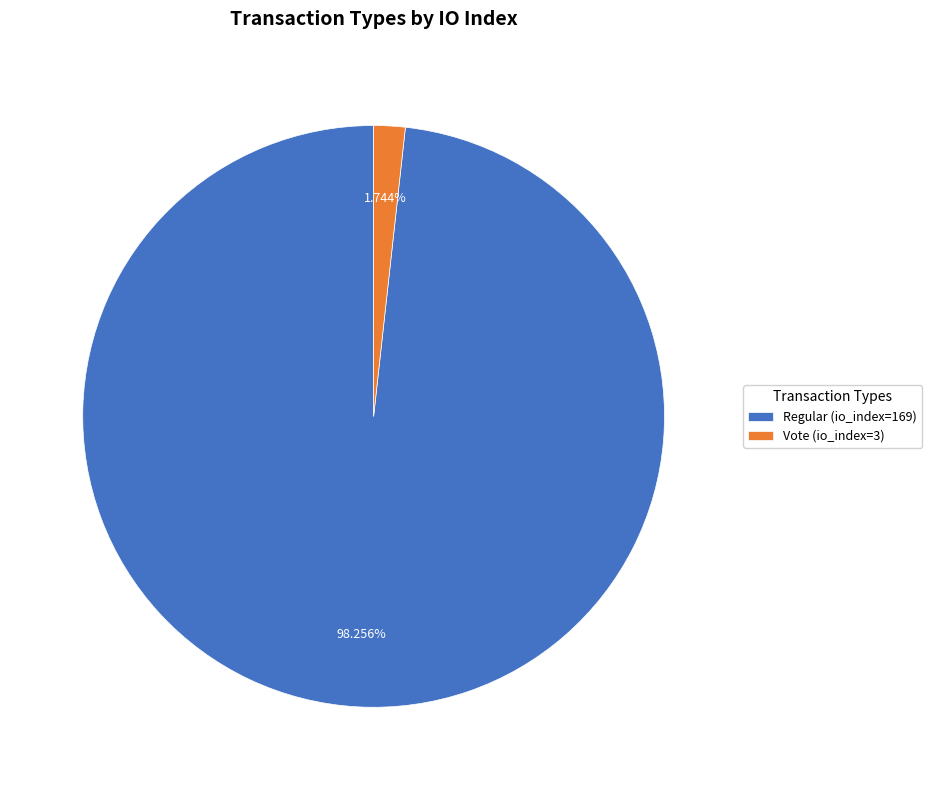

To the nearest percent, what is the combined percentage of Vote (io_index=3) and Regular (io_index=169)?

100%